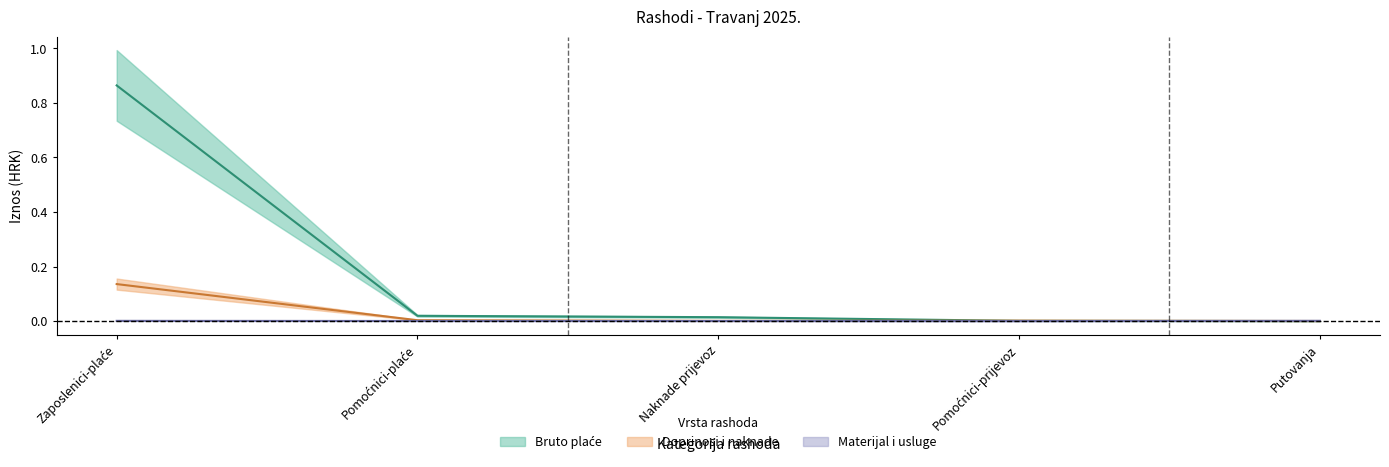

Where is Doprinosi i naknade nearest to the value 0?

Putovanja